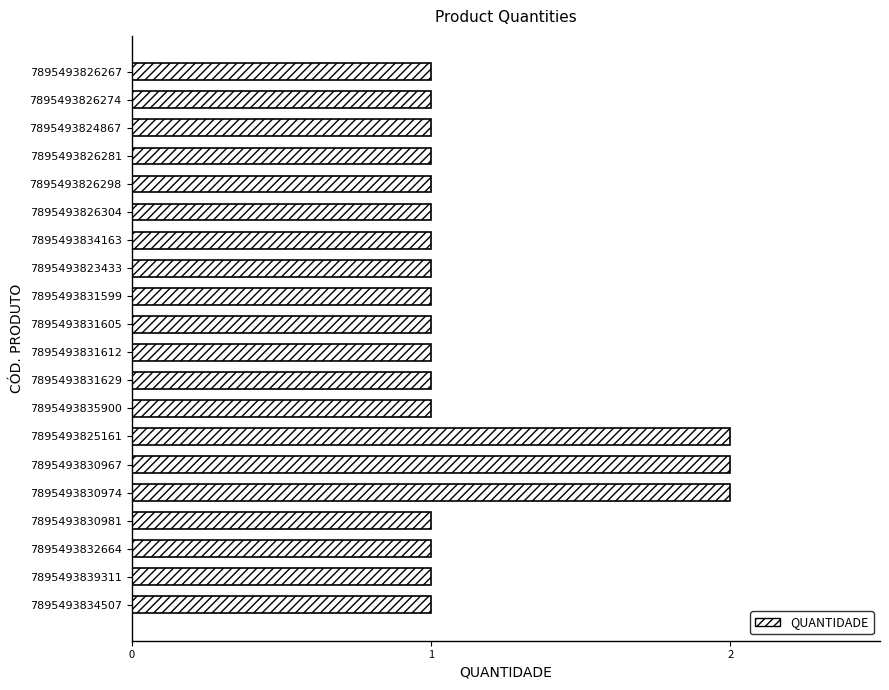

What is the smallest value displayed?

1